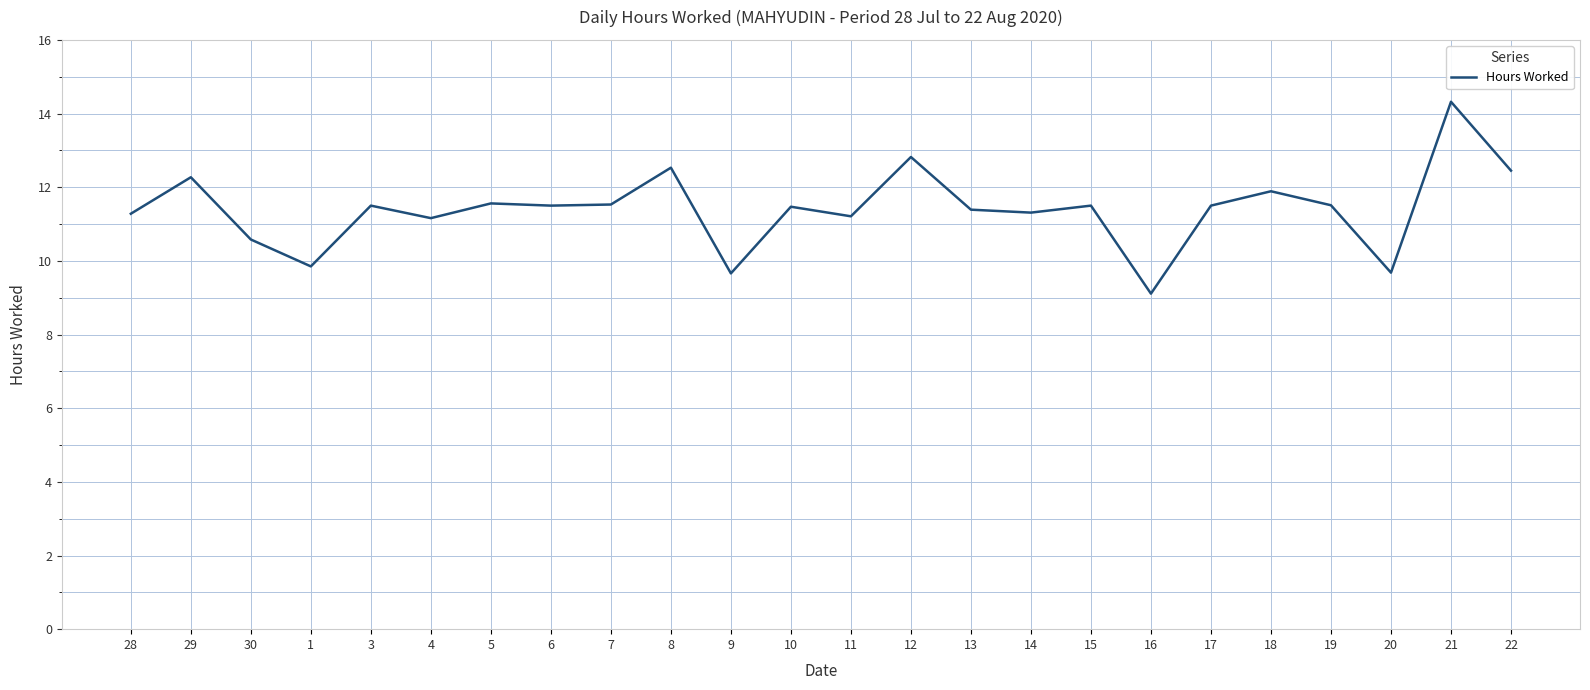

Which has a higher value, 19 or 12?

12